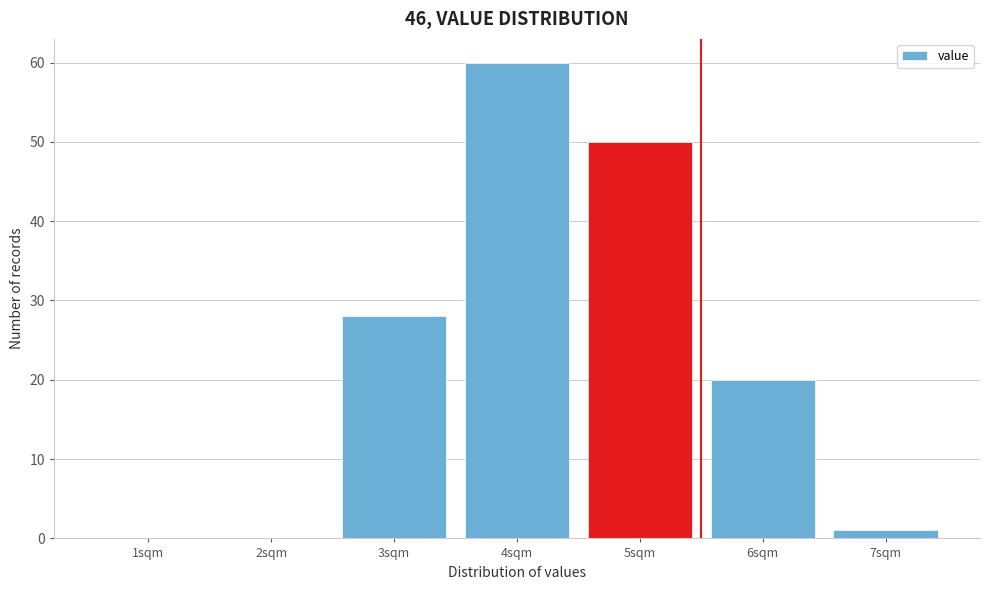

Reading left to right, extract all data points from this chart.

1sqm=0	2sqm=0	3sqm=28	4sqm=60	5sqm=50	6sqm=20	7sqm=1